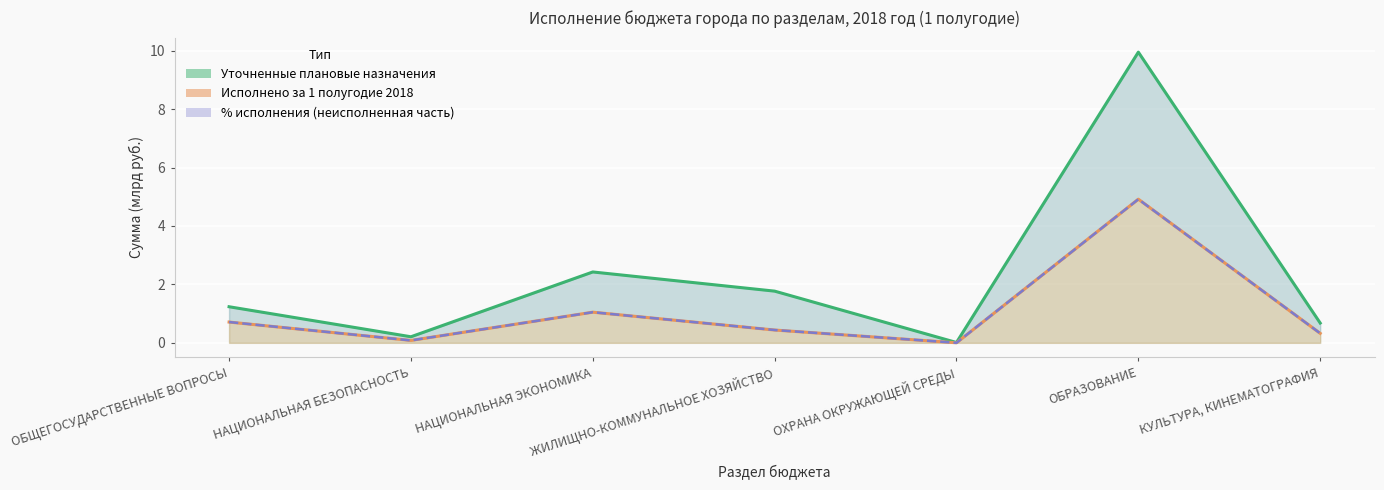

At which category is the sum across all series the highest?

ОБРАЗОВАНИЕ